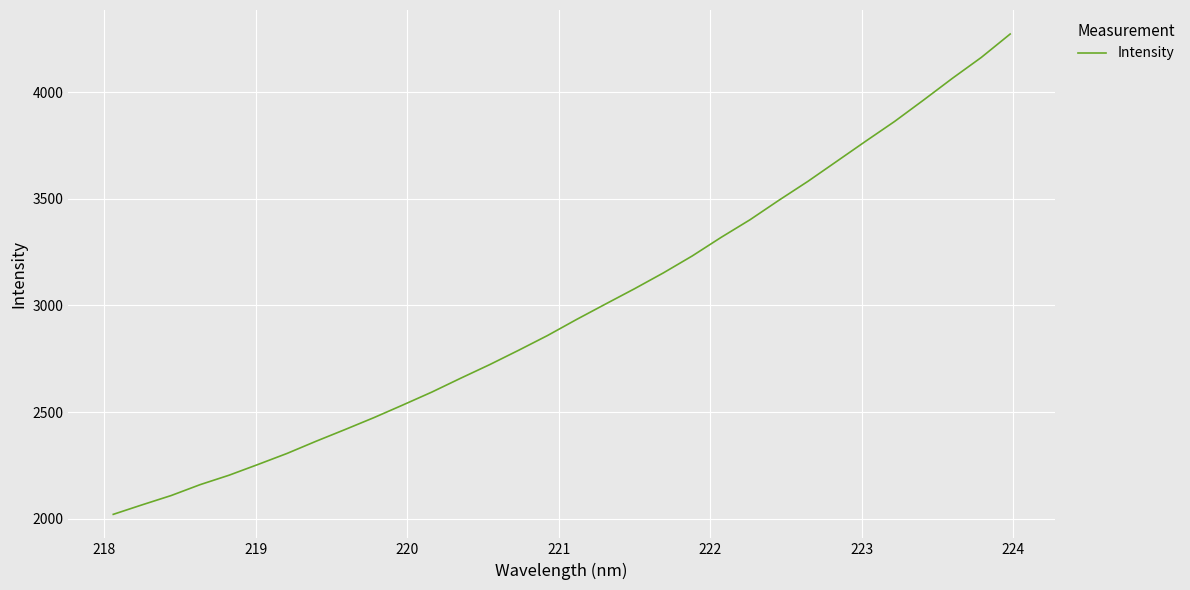

What is the minimum value shown in the chart?

2020.1